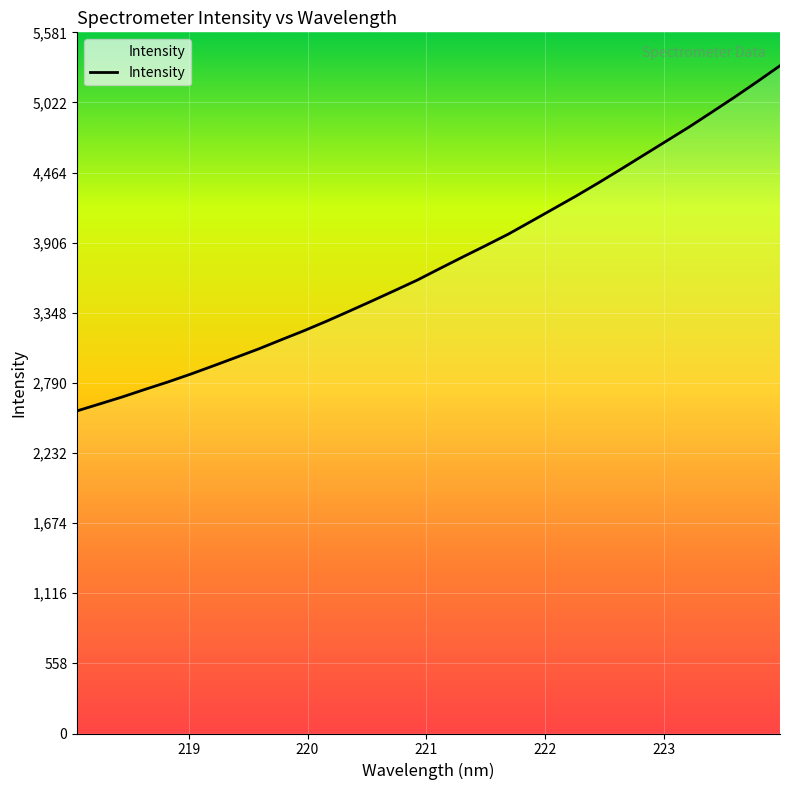

What is the greatest value displayed?

5315.3